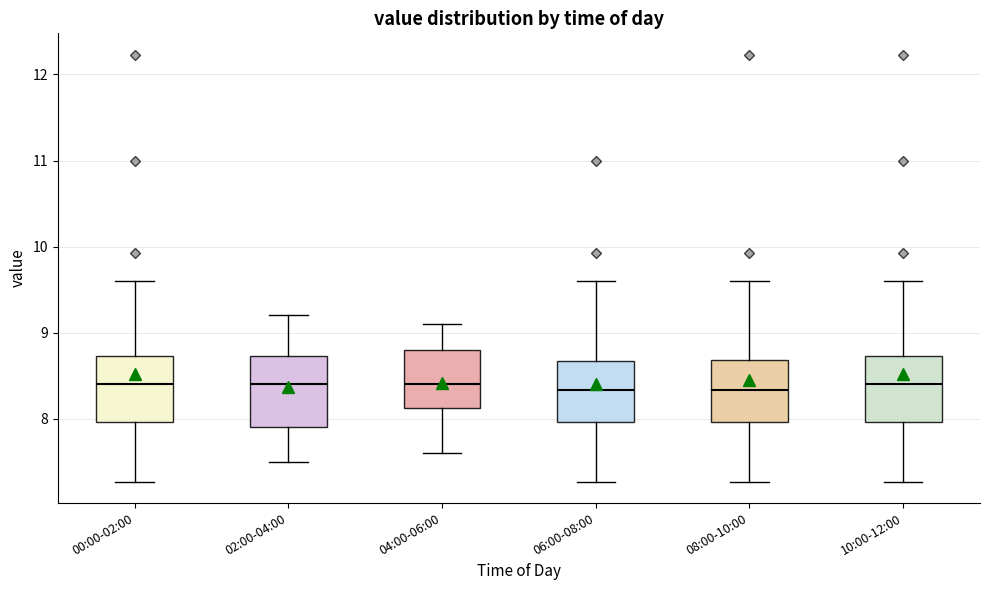

Reading left to right, transcribe this box plot: for each box, give where its median line is, the range the box spans, and where its two whiskers end, as read against the y-axis. The values are not printed on the chart, so give them approximately, as read against the axis.

00:00-02:00: median 8.4, box 8.0 to 8.7, whiskers 7.3 to 9.6
02:00-04:00: median 8.4, box 7.9 to 8.7, whiskers 7.5 to 9.2
04:00-06:00: median 8.4, box 8.1 to 8.8, whiskers 7.6 to 9.1
06:00-08:00: median 8.3, box 8.0 to 8.7, whiskers 7.3 to 9.6
08:00-10:00: median 8.3, box 8.0 to 8.7, whiskers 7.3 to 9.6
10:00-12:00: median 8.4, box 8.0 to 8.7, whiskers 7.3 to 9.6